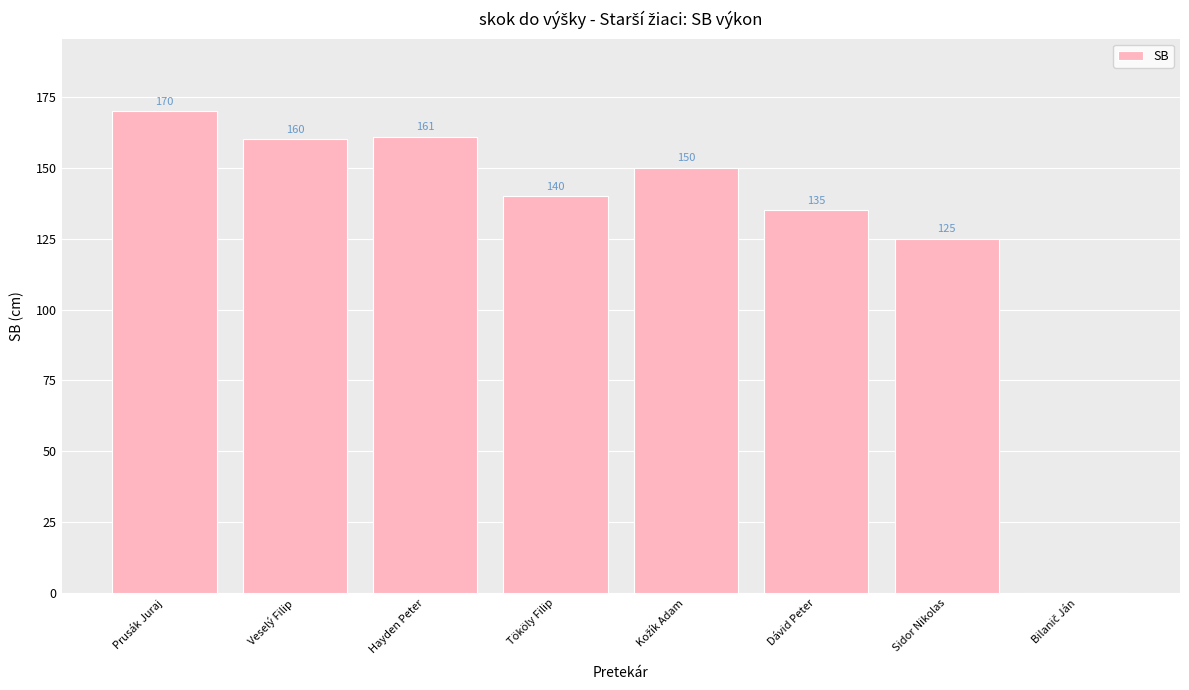

The value at Prusák Juraj is 170. True or false?

True